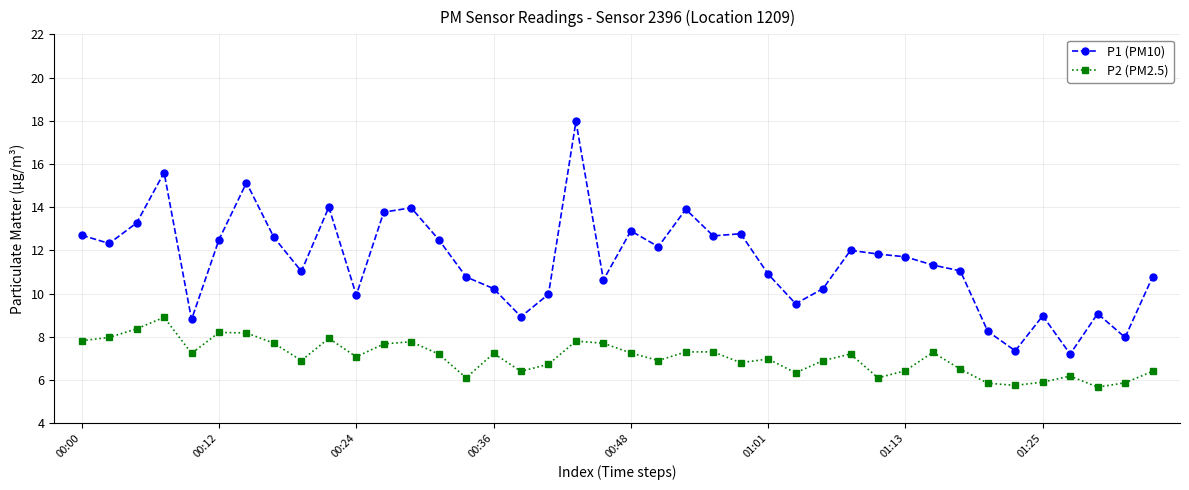

Which series has the largest range (max minus min)?

P1 (PM10)